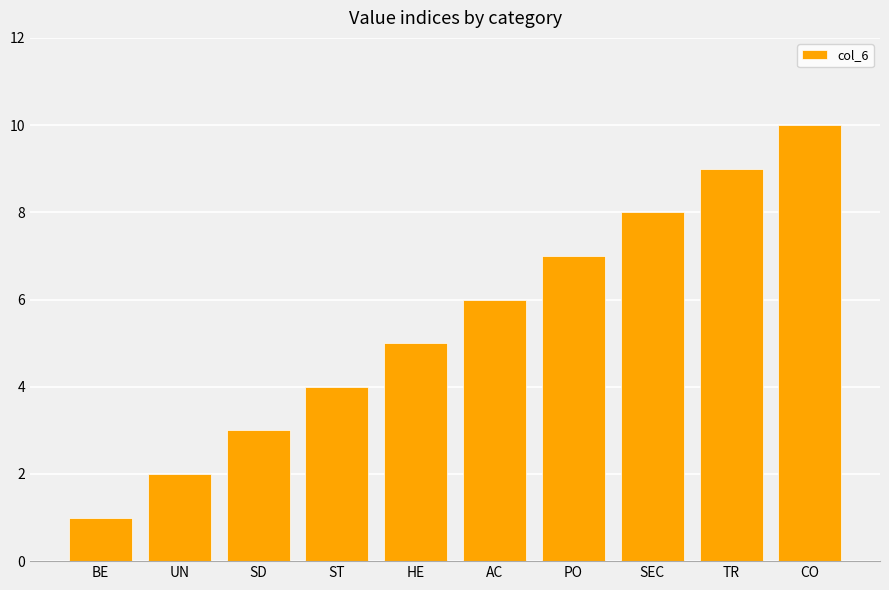

List the labels in order of value, largest first.

CO, TR, SEC, PO, AC, HE, ST, SD, UN, BE